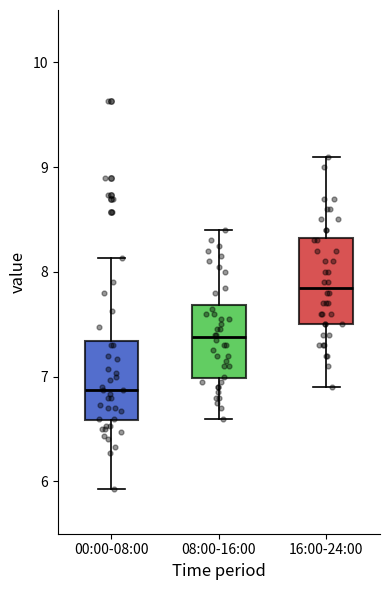

Where does the upper whisker of the box for 00:00-08:00 end on the y-axis? The values are not printed on the chart, so give them approximately, as read against the axis.

8.1